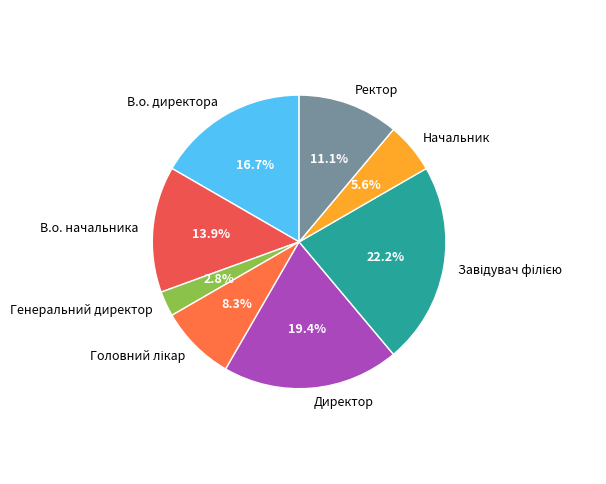

What is the total percentage of Директор and В.о. начальника?

33.3%